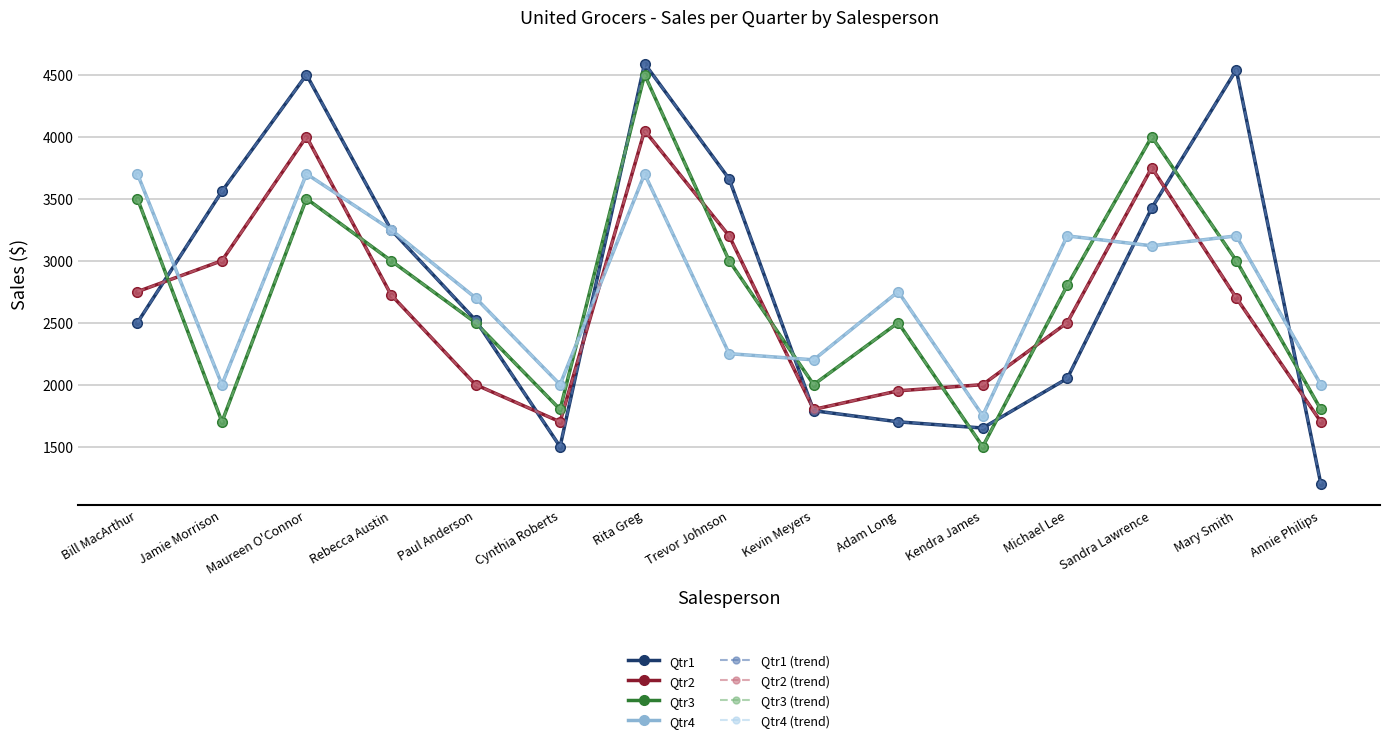

What position from the right is Michael Lee?

4